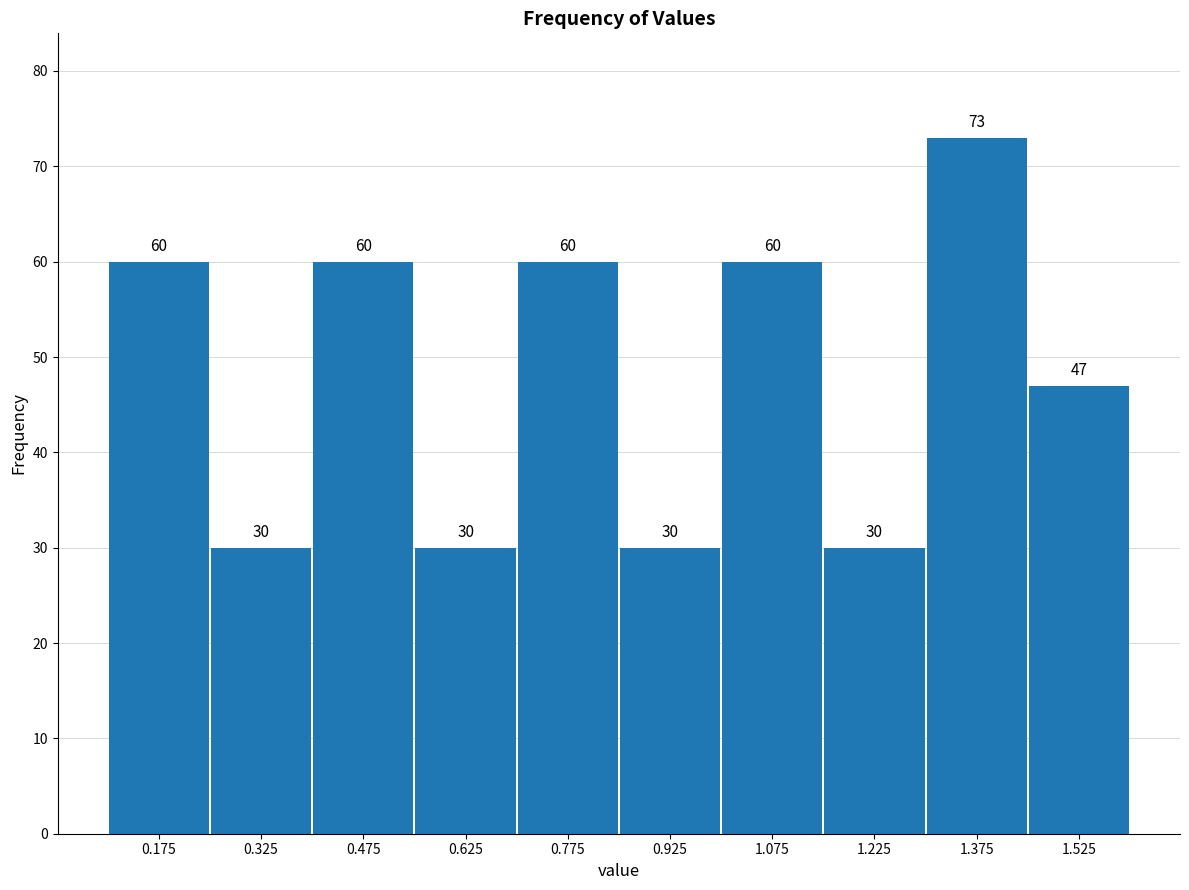

Which range on the x-axis has the tallest bar?

1.30 to 1.45